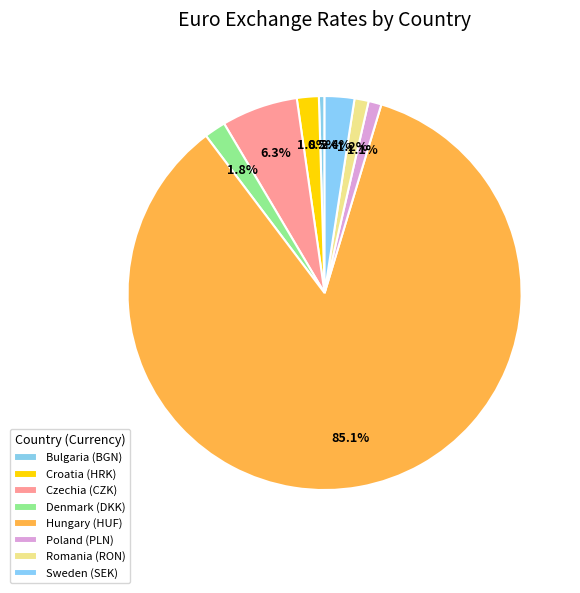

To the nearest percent, what is the difference between the largest and smallest slice percentages?

85%